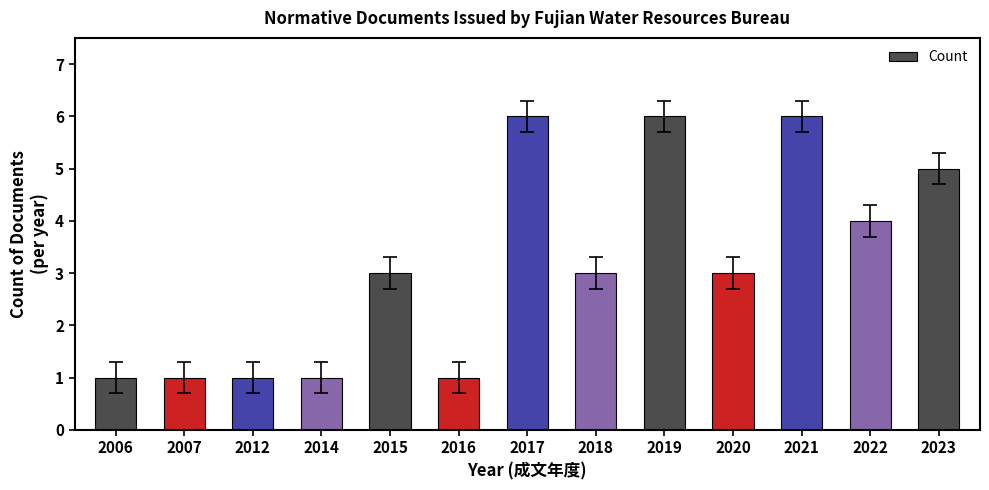

What is the ratio of the value at 2018 to the value at 2015?

1.0